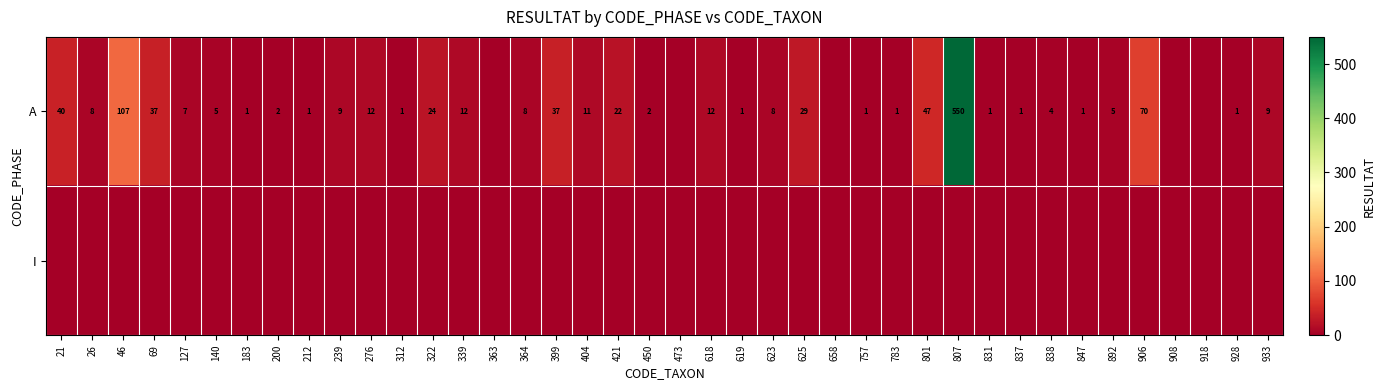

At how many categories does at least one series exceed 231?

1